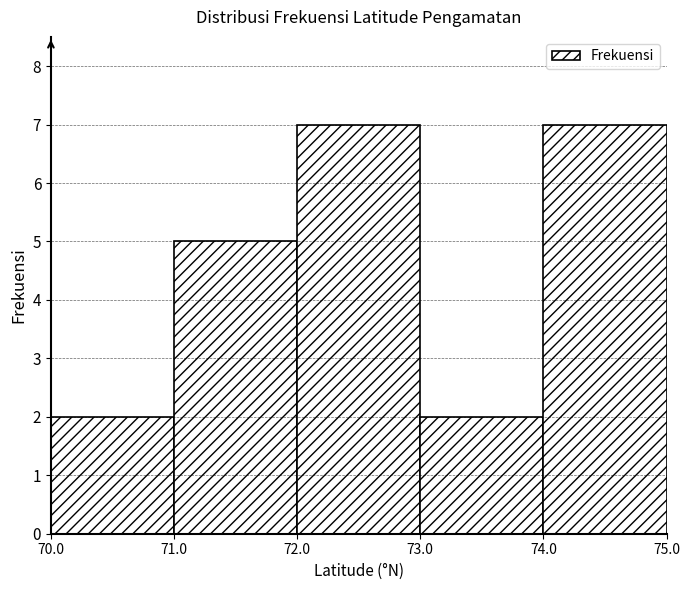

How tall is the bar that spans 71.0 to 72.0 on the x-axis? The values are not printed on the chart, so give them approximately, as read against the axis.

5